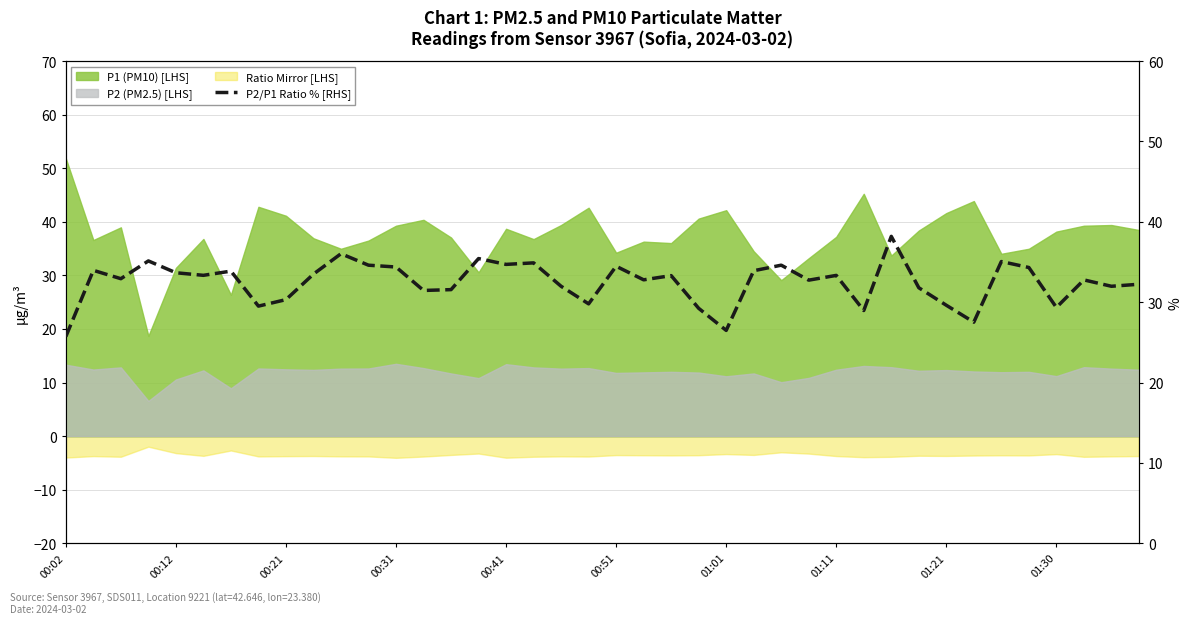

Reading left to right, extract all data points from this chart.

25.7	34.0	32.9	35.1	33.7	33.3	33.9	29.5	30.3	33.5	36.0	34.6	34.4	31.5	31.6	35.4	34.7	34.9	32.0	29.8	34.5	32.8	33.3	29.2	26.5	33.9	34.6	32.7	33.3	29.0	38.2	31.8	29.6	27.5	35.1	34.3	29.3	32.8	32.0	32.2